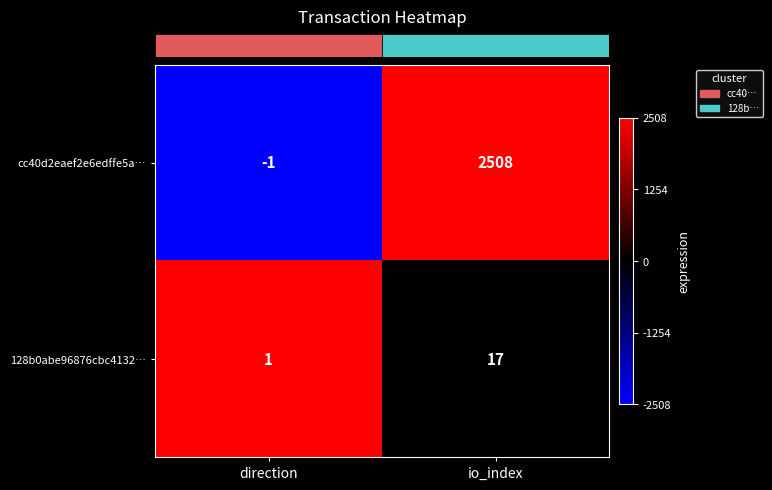

Where is cc40d2eaef2e6edffe5a… nearest to the value 1253?

direction